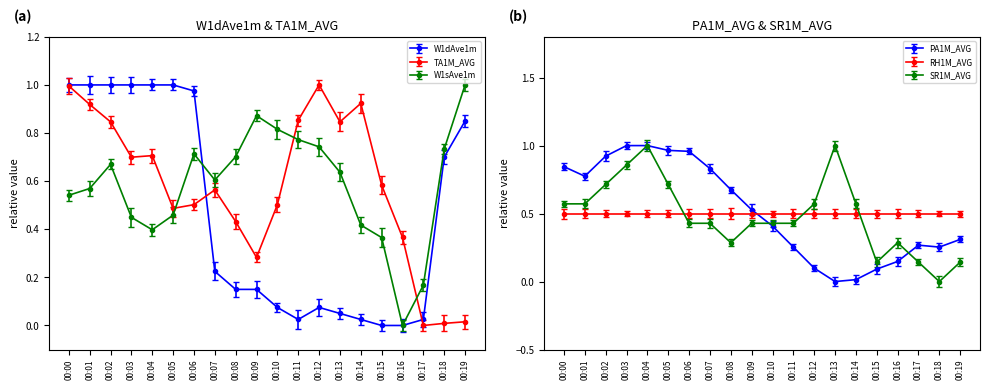

Is the value of SR1M_AVG at 00:01 greater than the value of W1sAve1m at 00:18?

No